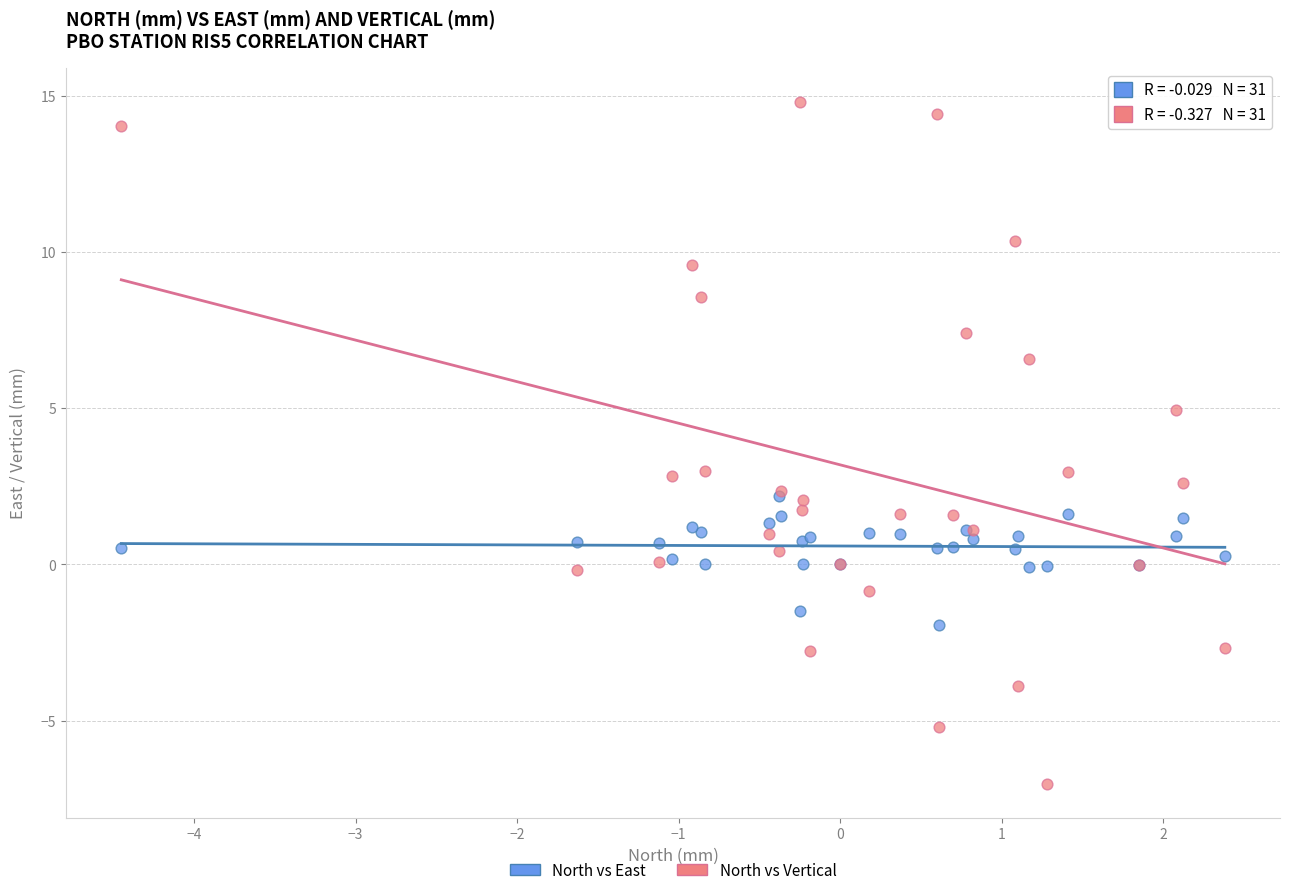

What are all the series names shown in the legend?

North vs East, North vs Vertical